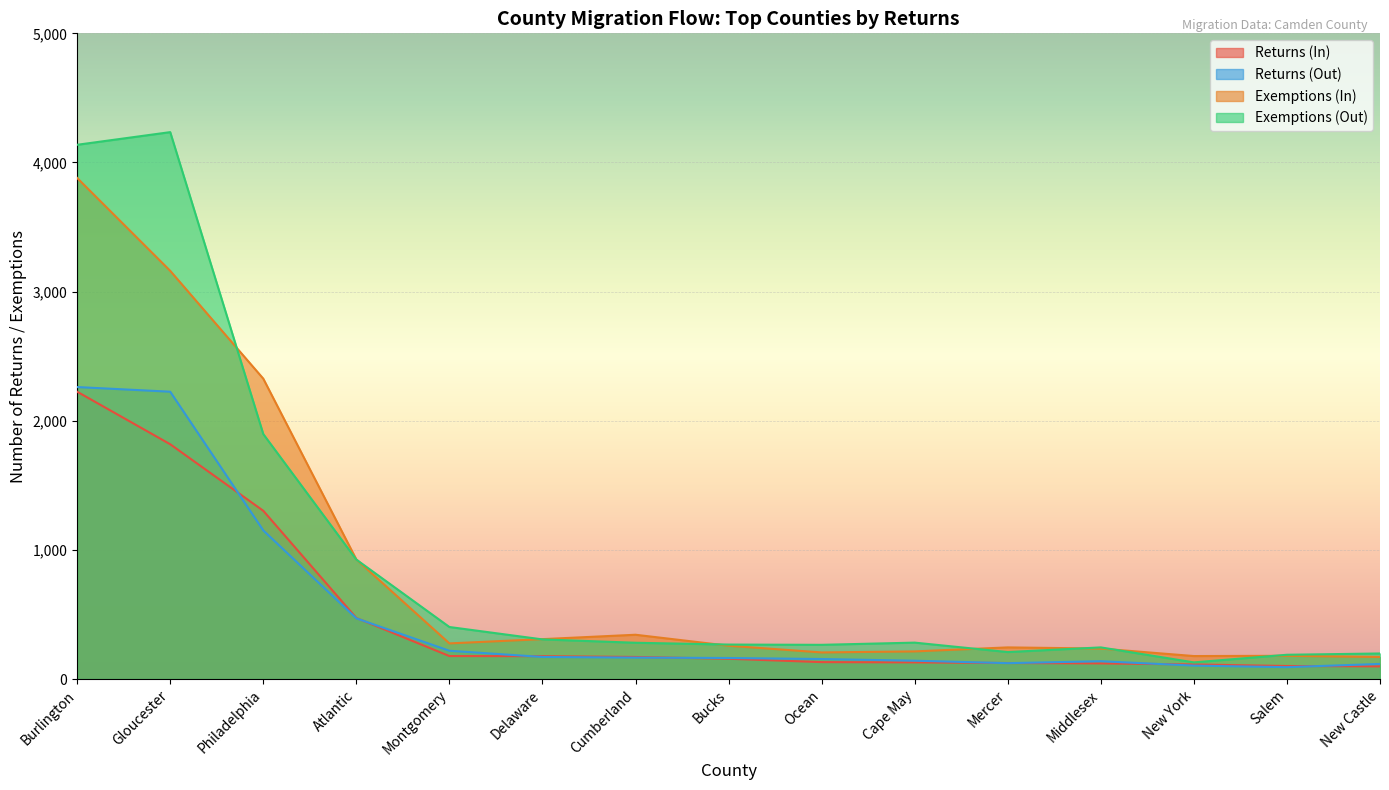

What are all the series names shown in the legend?

Returns (In), Returns (Out), Exemptions (In), Exemptions (Out)